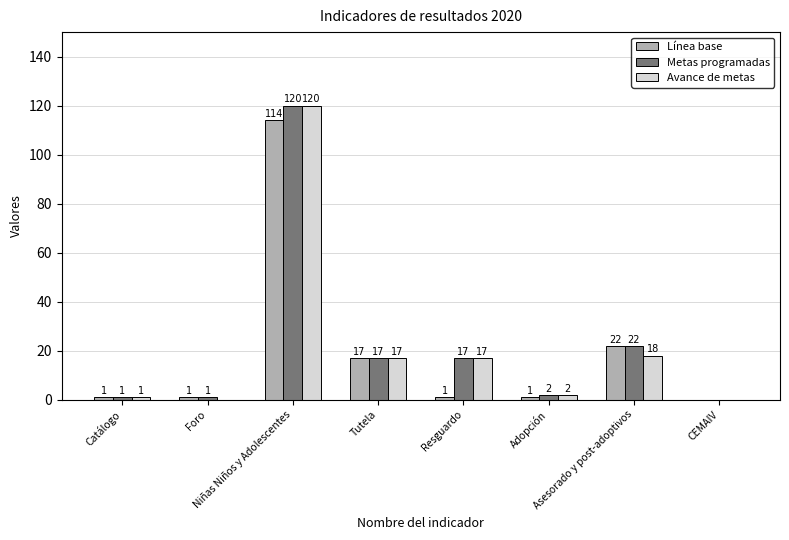

What is the maximum value shown in the chart?

120